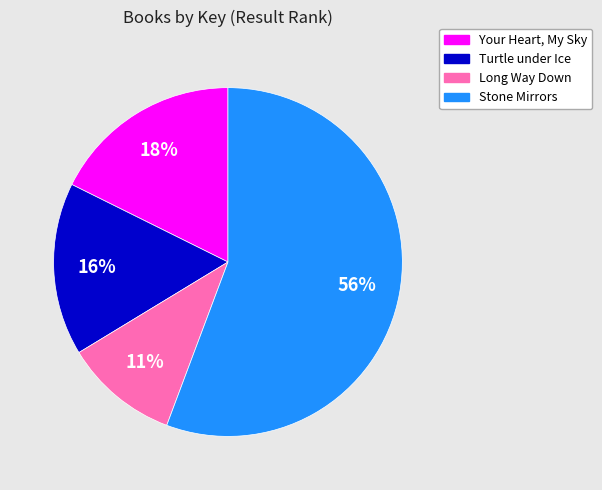

Which slice is the smallest?

Long Way Down